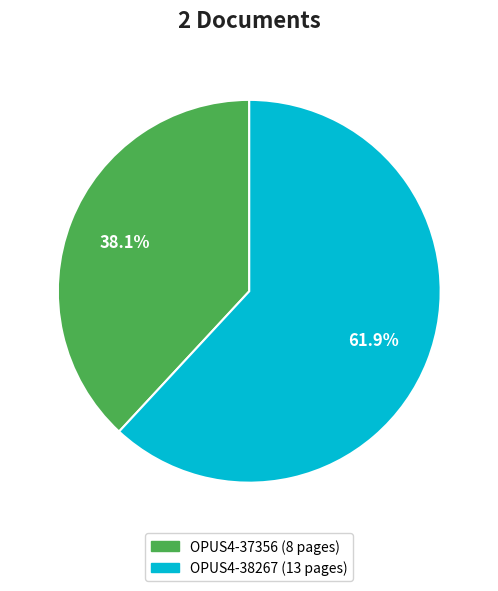

What is the majority slice?

OPUS4-38267